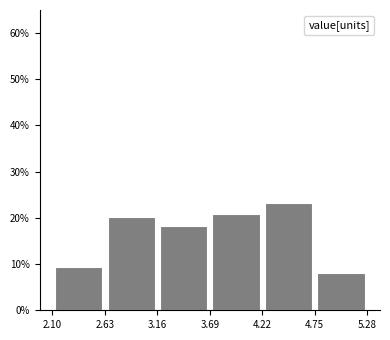

Reading left to right, transcribe this chart: for each bar, give the range it covers on the x-axis and its height. The values are not printed on the chart, so give them approximately, as read against the axis.

2.10 to 2.63: 9
2.63 to 3.16: 20
3.16 to 3.69: 18
3.69 to 4.22: 21
4.22 to 4.75: 23
4.75 to 5.28: 8